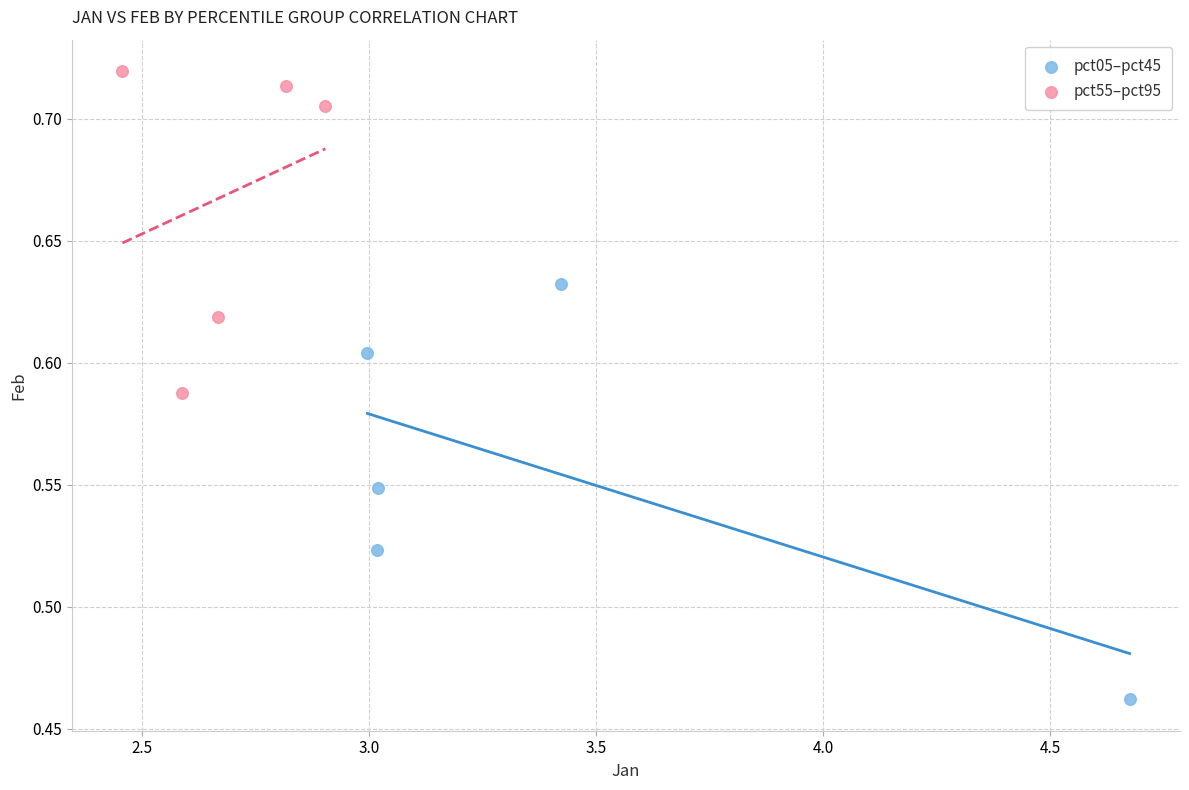

Which series contains the highest Y value?

pct55–pct95